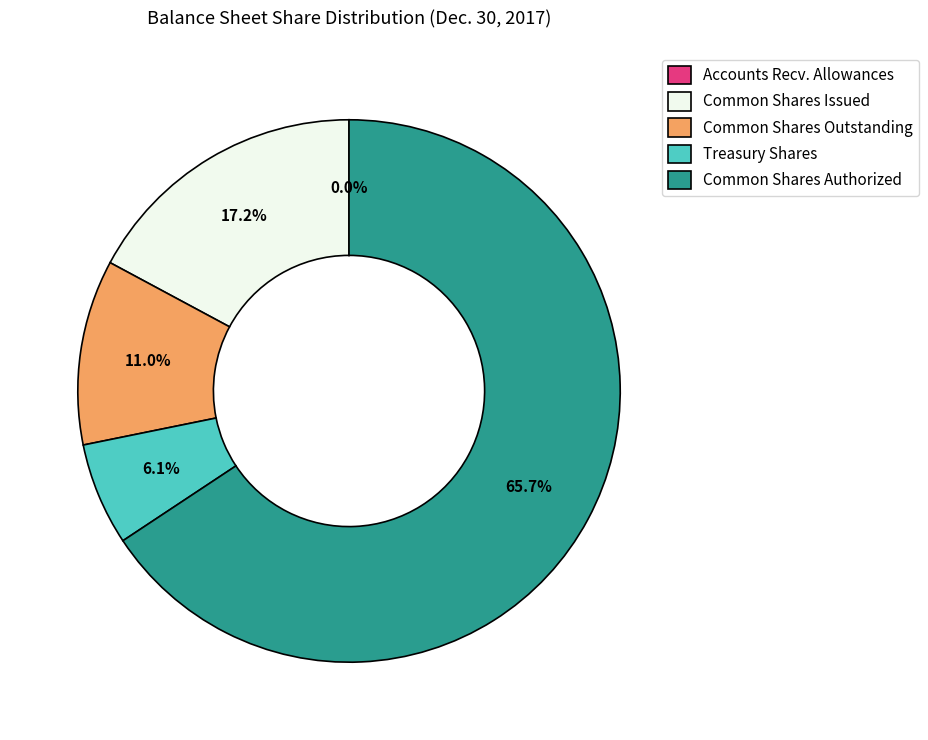

To the nearest percent, what is the difference between the largest and smallest slice percentages?

66%